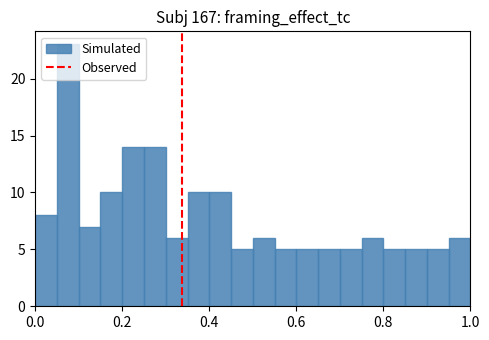

Around what value on the x-axis is the tallest bar? Give the approximate position of its centre, as read against the axis.

0.08